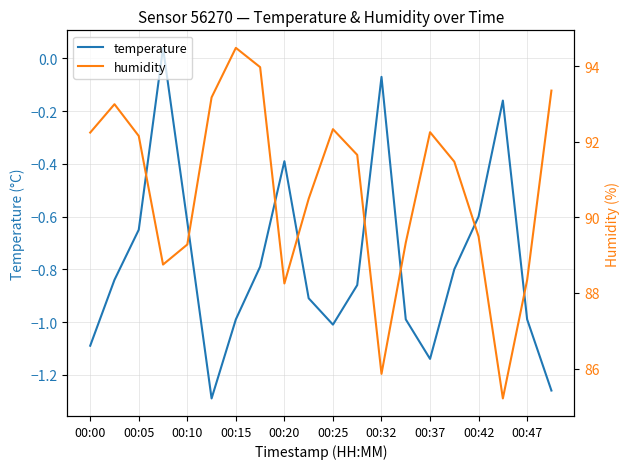

The temperature series shows -1.0 at 00:25. True or false?

True